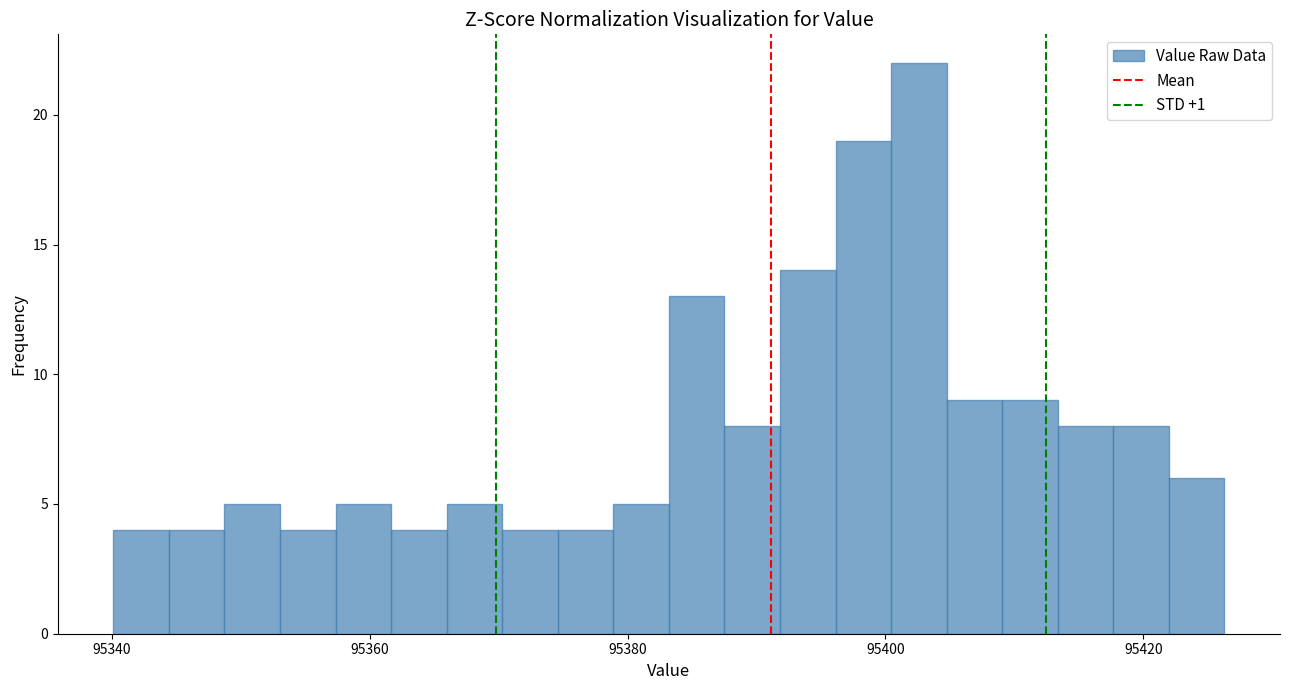

Read against the x-axis, roughly where is the centre of the tallest bar?

95402